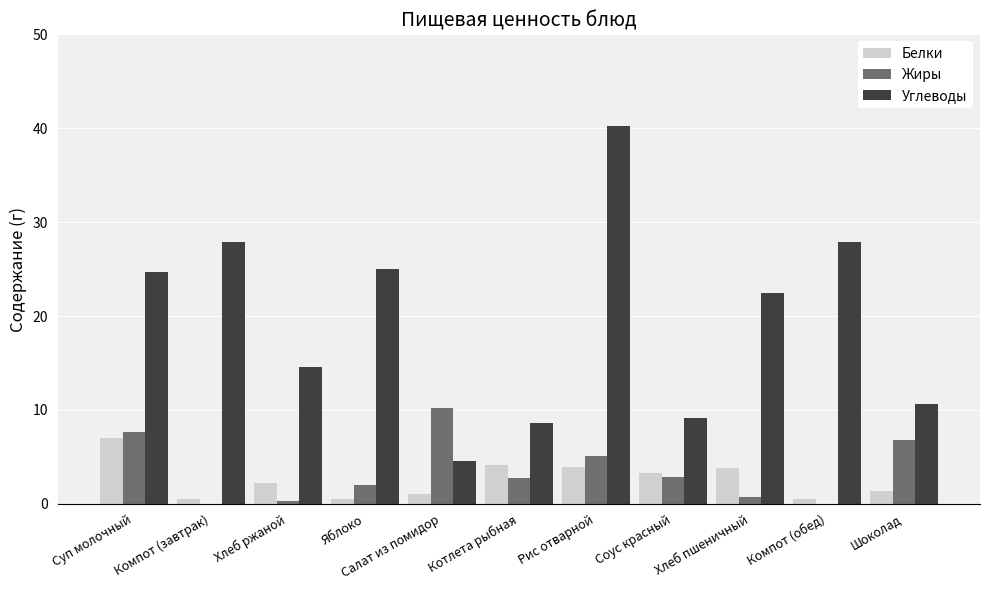

What is the sum of all Белки values?

28.3